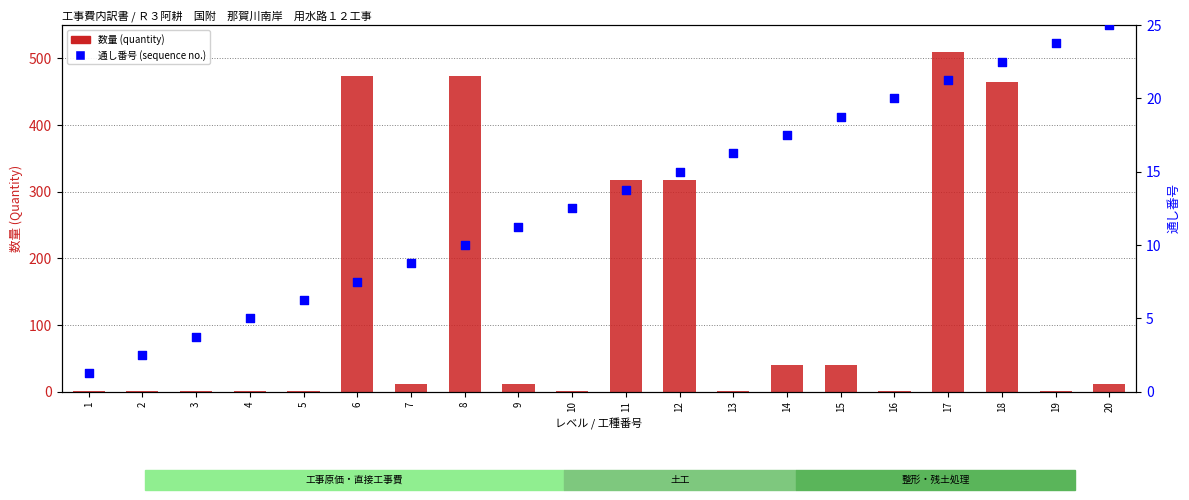

At how many categories does at least one series exceed 323?

4